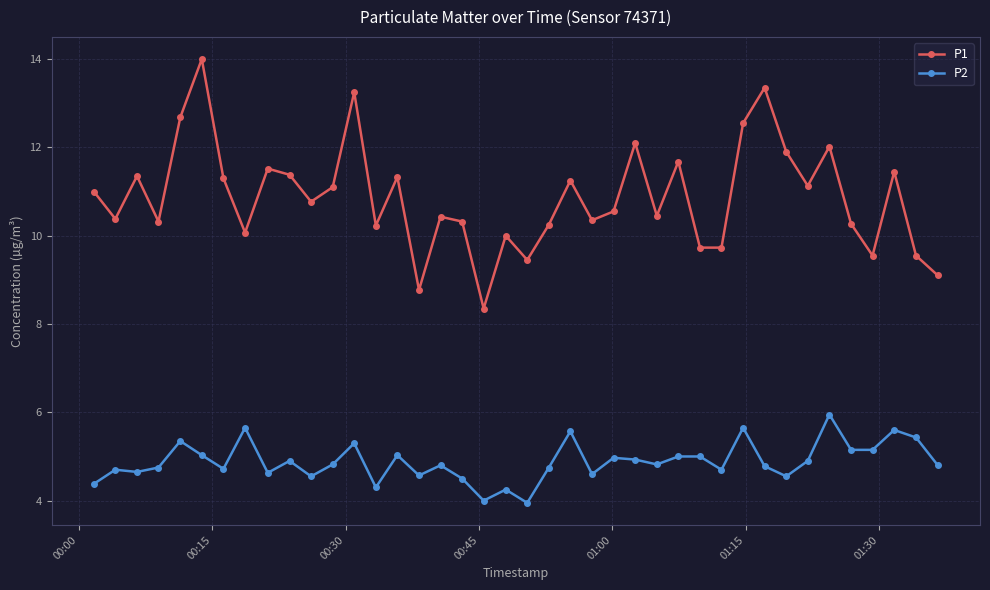

Which series has the largest total across all categories?

P1